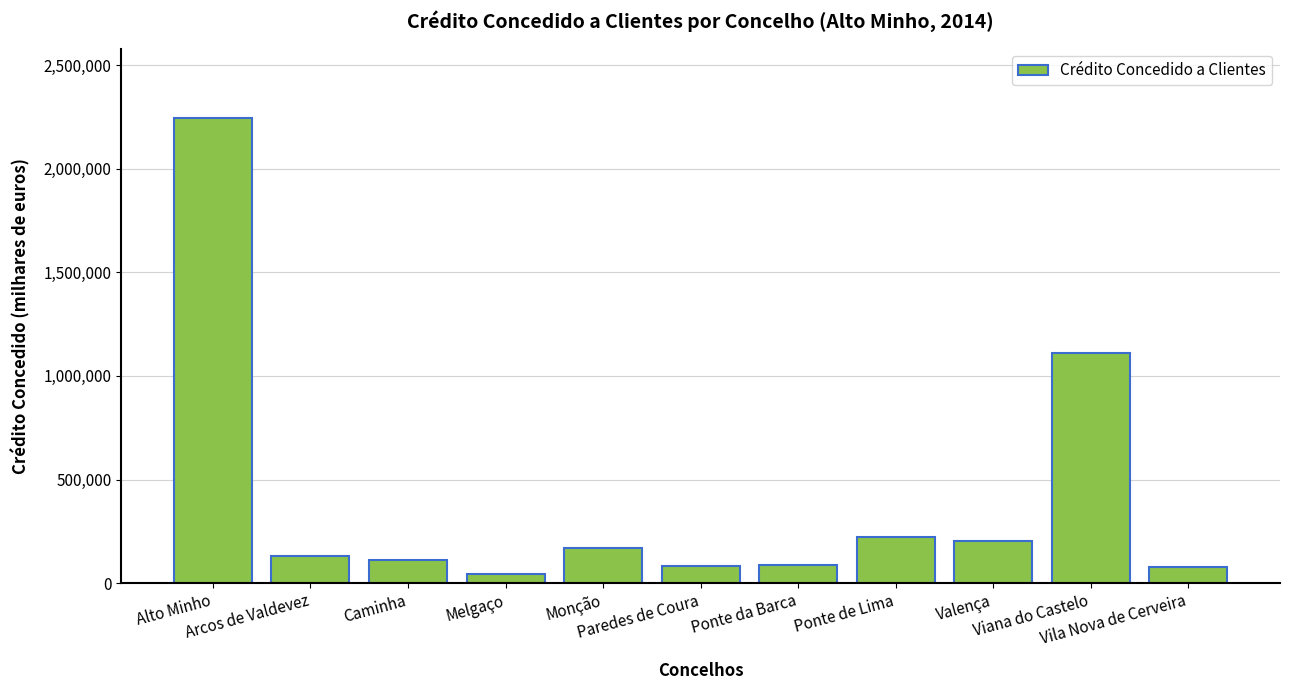

What is the value of the 11th bar from the left?

78517